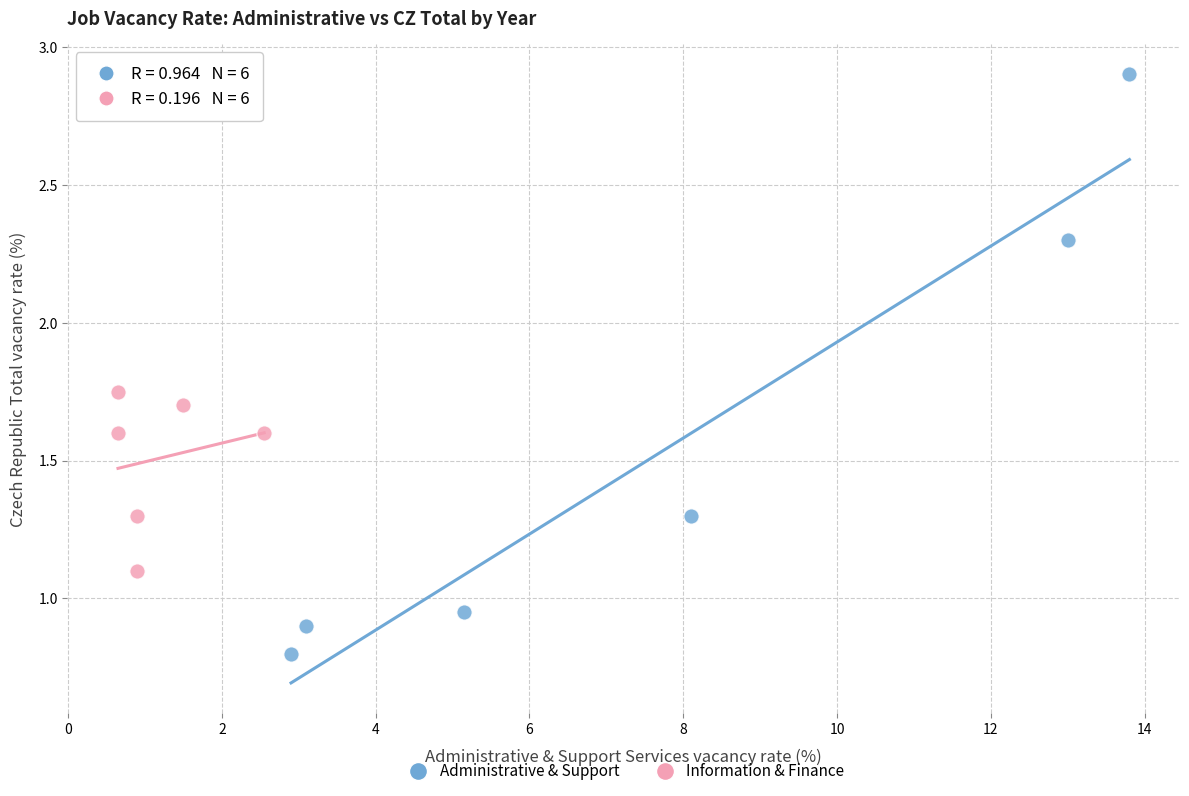

Which series reaches the maximum Y coordinate?

Administrative & Support